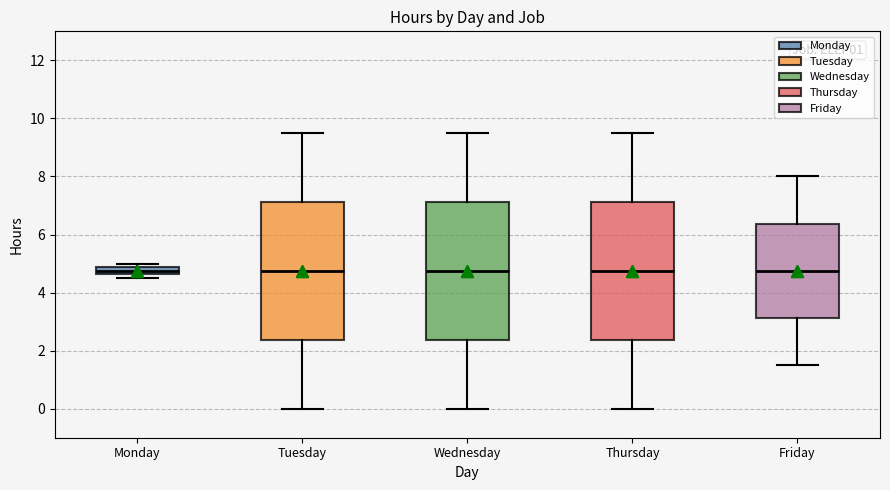

Where does the median line of the box for Thursday sit on the y-axis? The values are not printed on the chart, so give them approximately, as read against the axis.

4.8